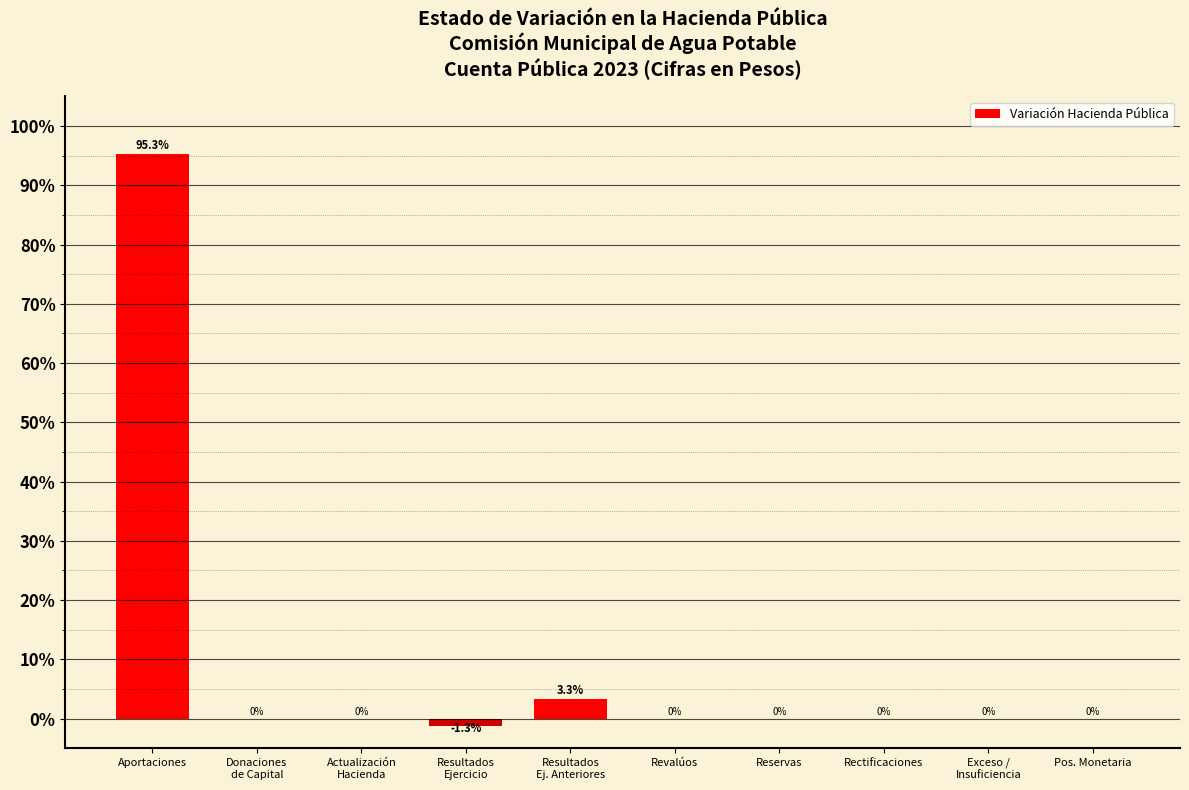

Which category has the highest value across all series?

Aportaciones